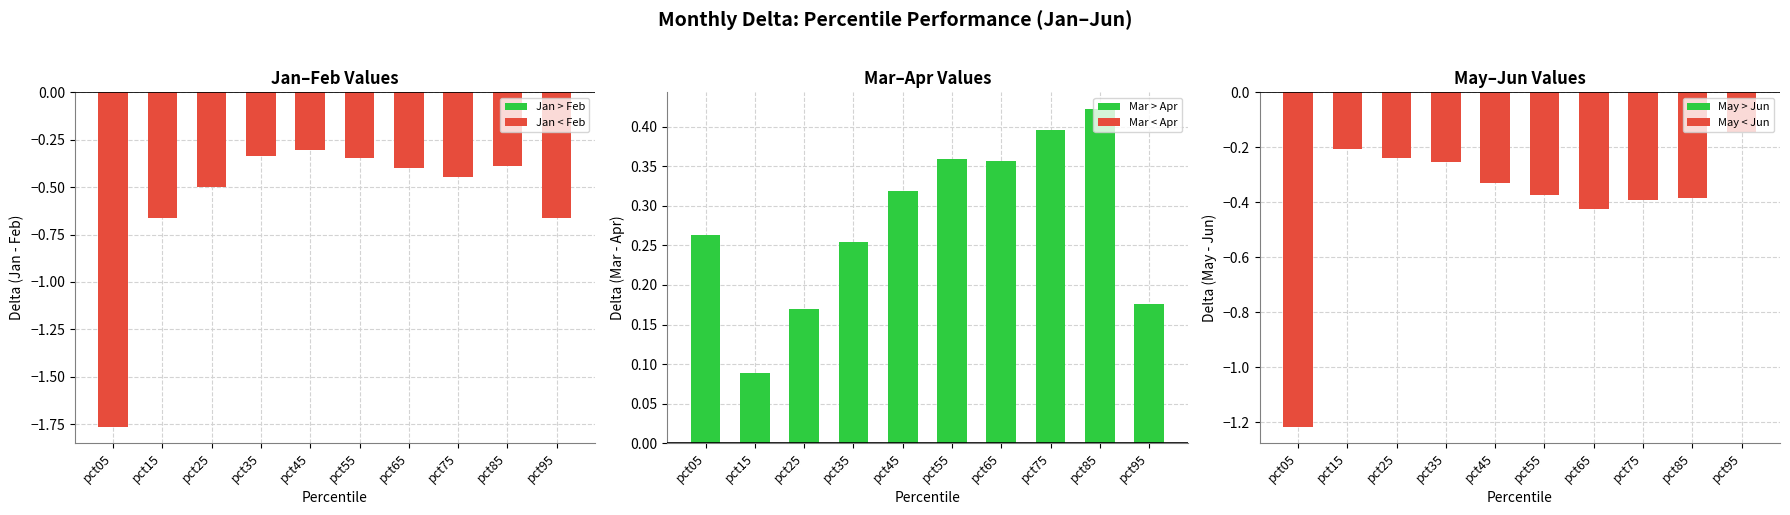

Rank the series by their average value, from highest to lowest.

Mar - Apr, May - Jun, Jan - Feb